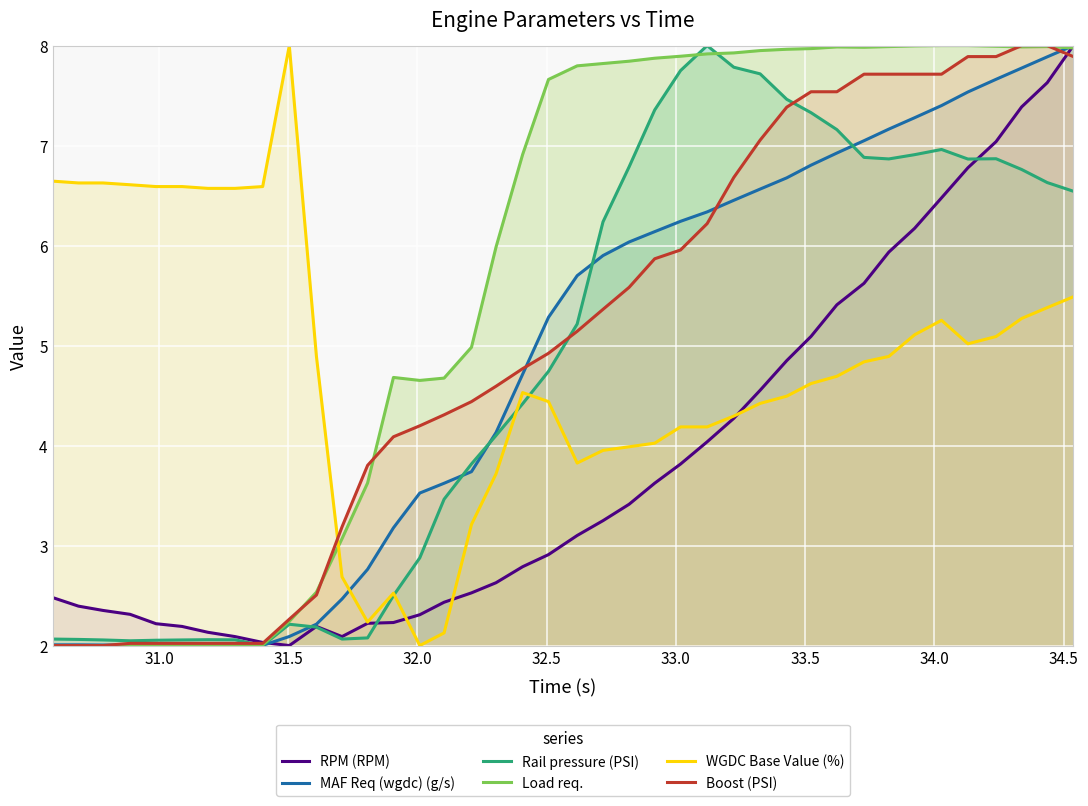

How many values in the WGDC Base Value (%) series exceed 4?

30